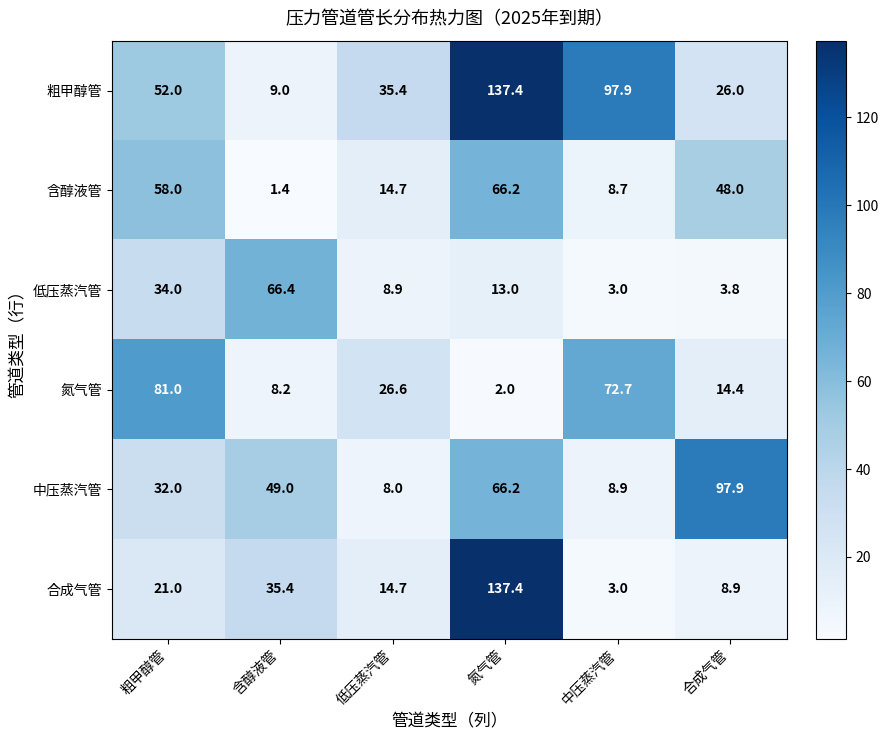

At which label is 低压蒸汽管 closest to 34?

粗甲醇管